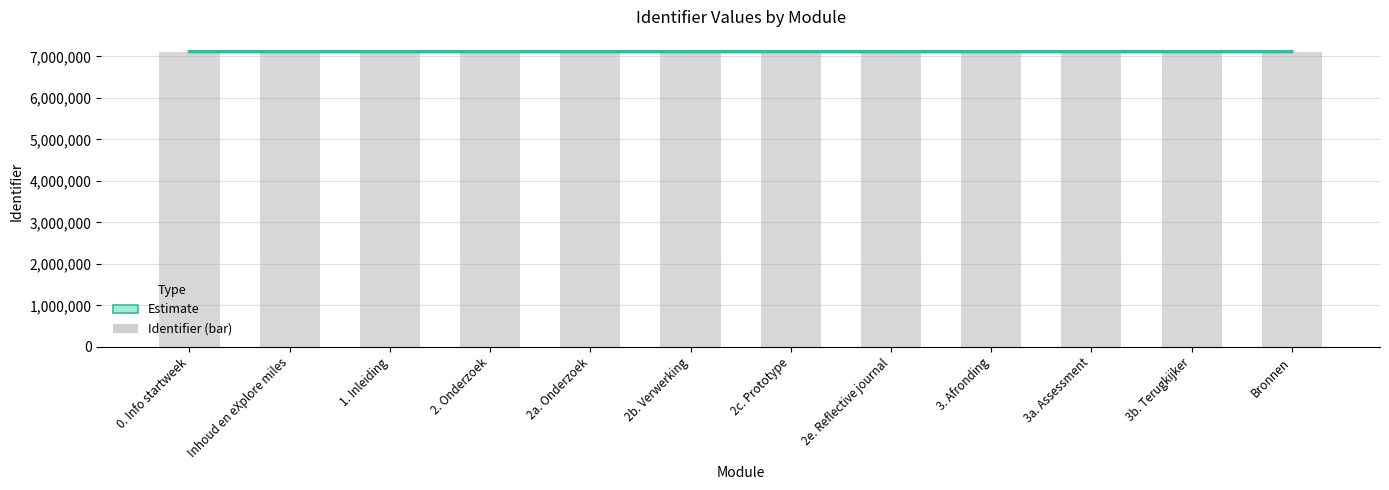

Between 3a. Assessment and 3b. Terugkijker, which series saw the biggest shift?

Estimate